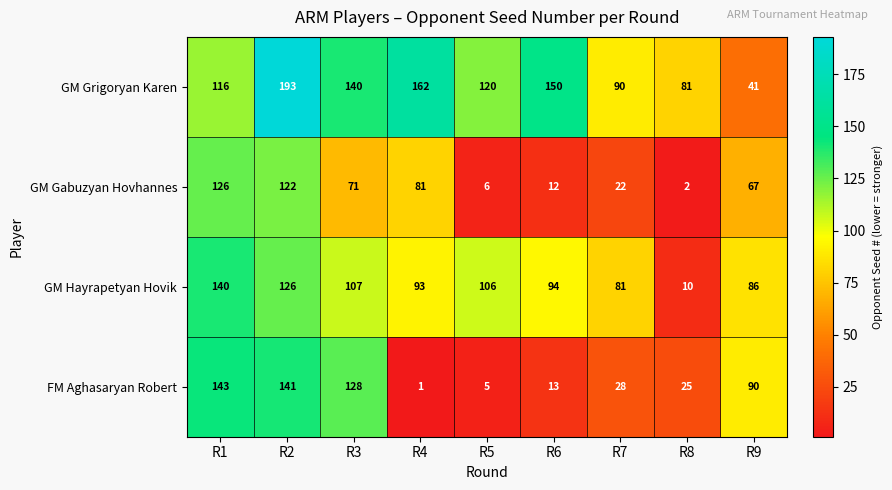

What is the difference between the GM Gabuzyan Hovhannes values at R4 and R3?

10